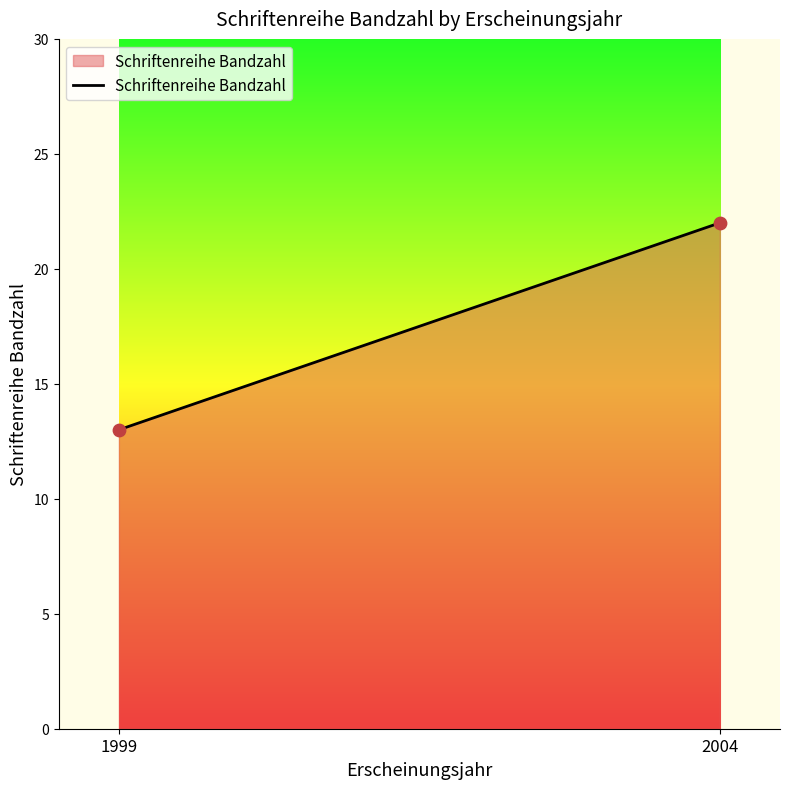

What Y value in the scatter plot is closest to 17?

13